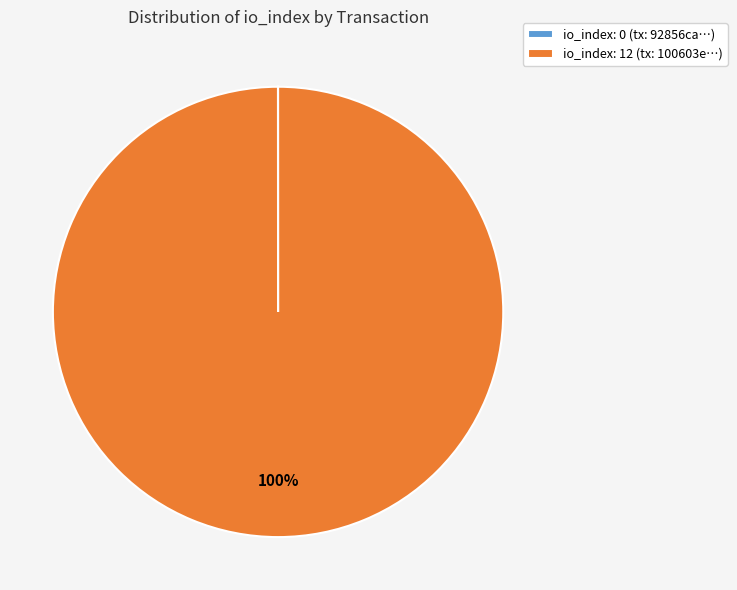

What percentage is the io_index: 12 (tx: 100603e…) slice, to the nearest percent?

100%